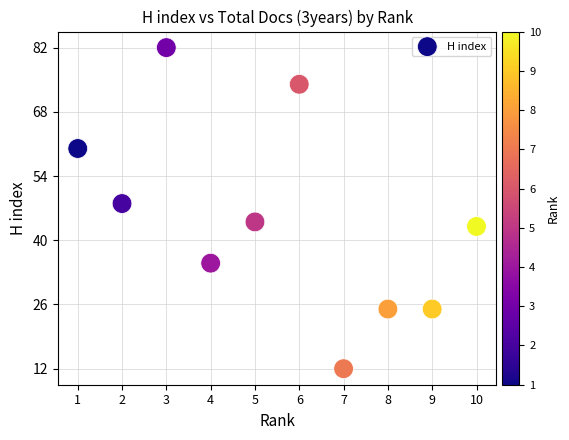

What is the range of Y values (max minus min)?

70